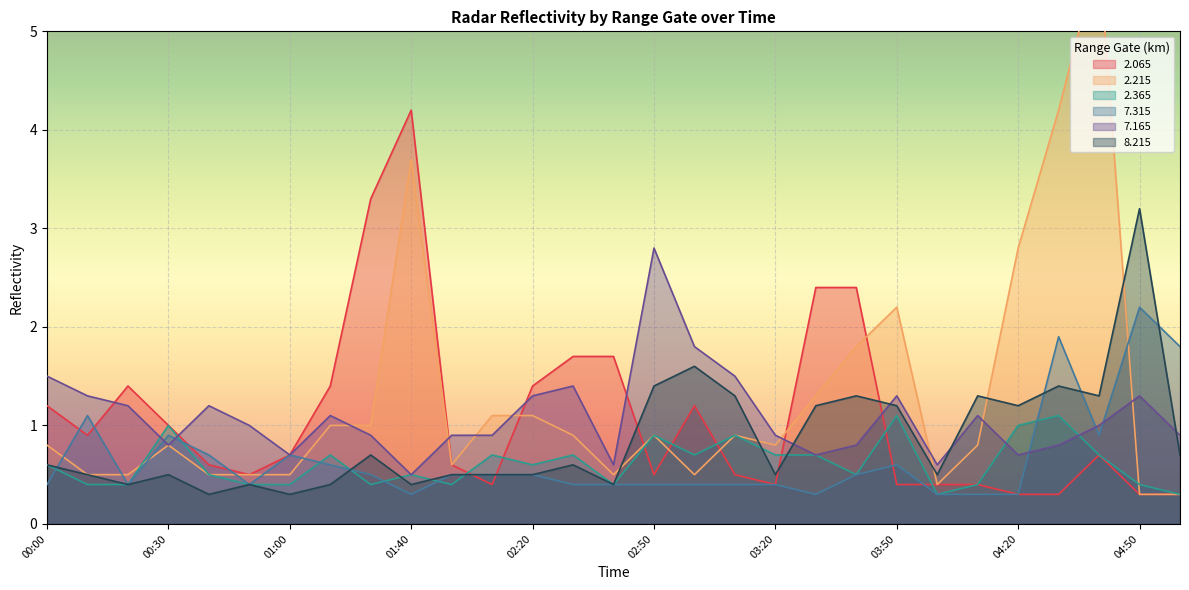

How many times do 2.365 and 7.315 cross each other?

8